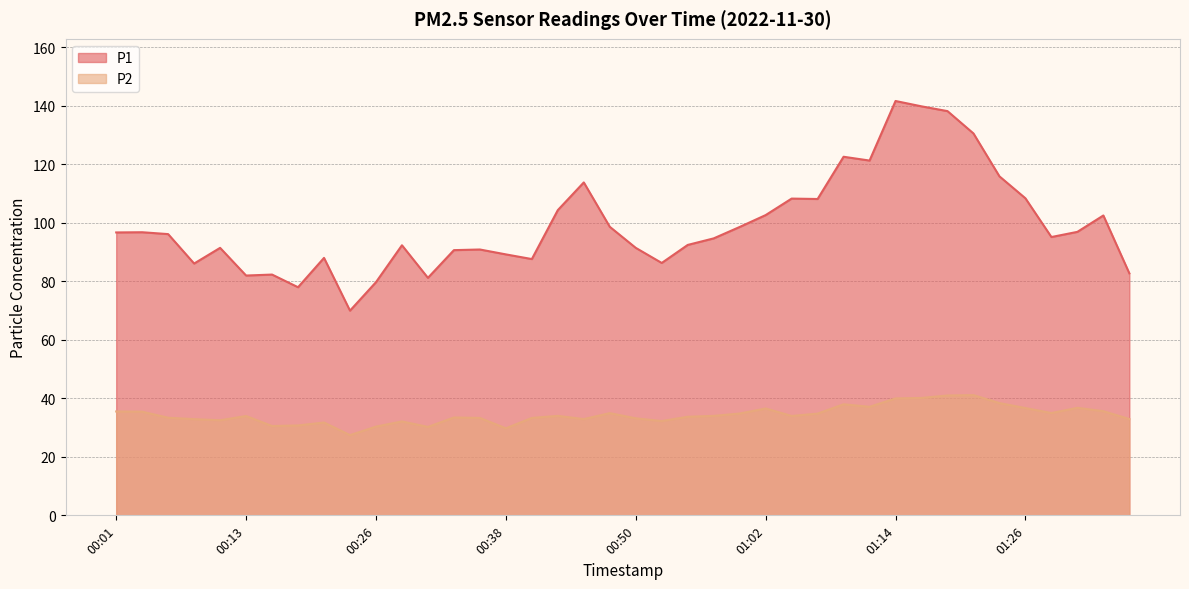

Reading left to right, what are all the values shown in this chart?

P1: 96.7	96.8	96.1	86.1	91.4	82.0	82.3	78.0	88.0	70.0	79.7	92.3	81.2	90.7	90.9	89.2	87.6	104.3	113.8	98.6	91.4	86.3	92.4	94.7	98.6	102.6	108.3	108.1	122.6	121.3	141.6	139.8	138.2	130.5	115.9	108.4	95.1	96.9	102.5	82.7
P2: 35.5	35.4	33.4	32.9	32.5	34.0	30.5	30.7	31.7	27.4	30.3	32.1	30.2	33.5	33.3	29.8	33.3	34.0	32.9	34.9	33.2	32.2	33.7	34.0	34.8	36.5	34.0	34.8	38.0	37.1	40.0	40.1	41.0	41.1	38.4	36.7	35.0	36.8	35.6	32.9